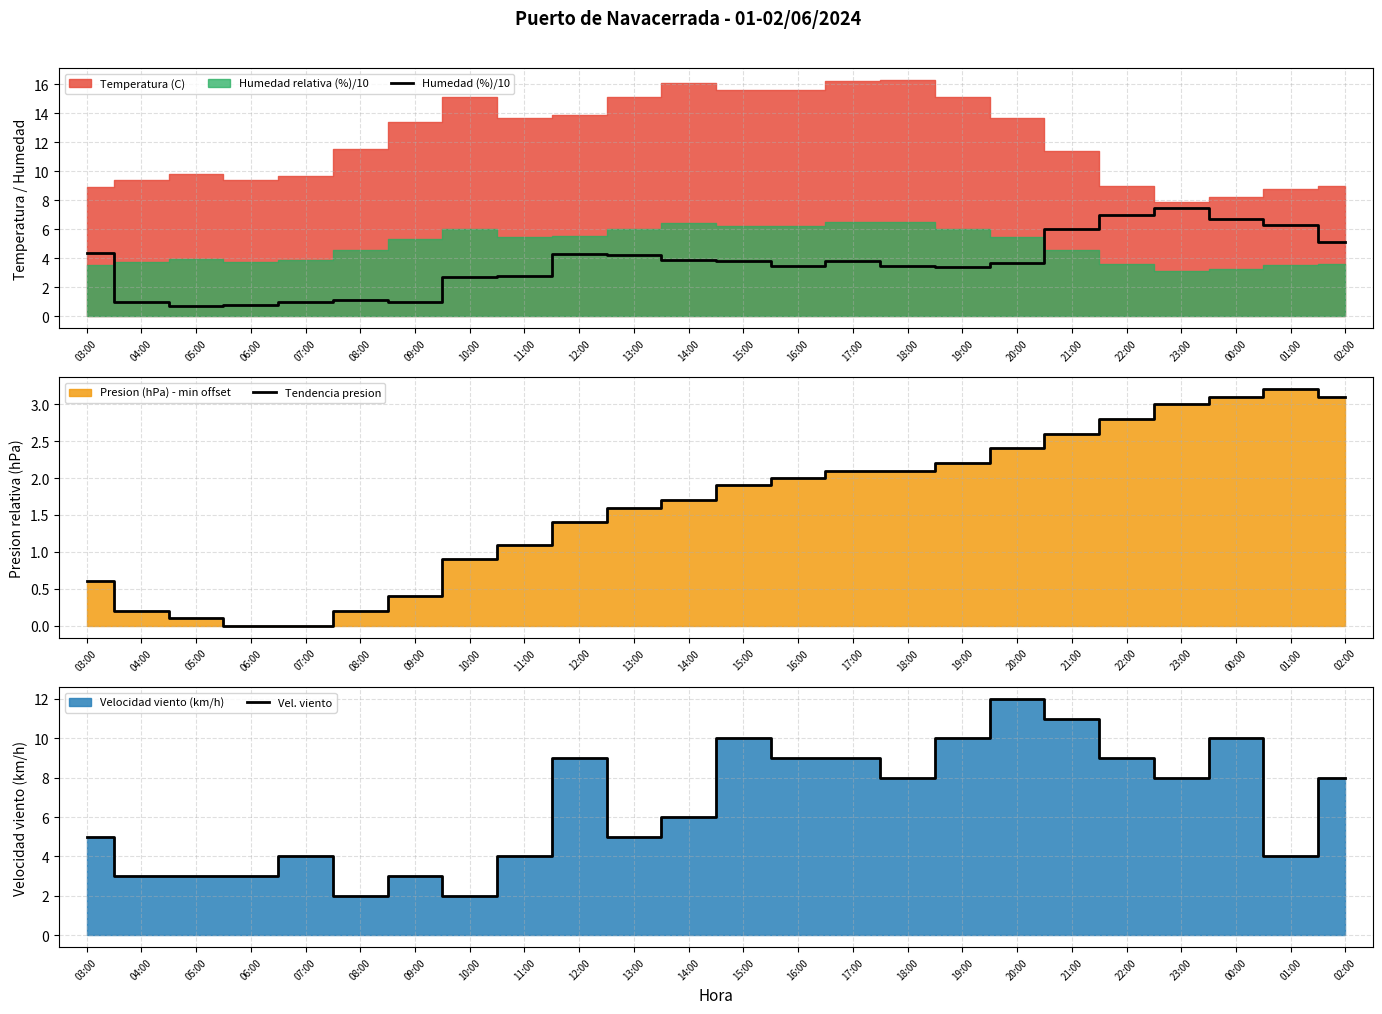

What is the difference between the second highest and minimum values in the Vel. viento series?

9